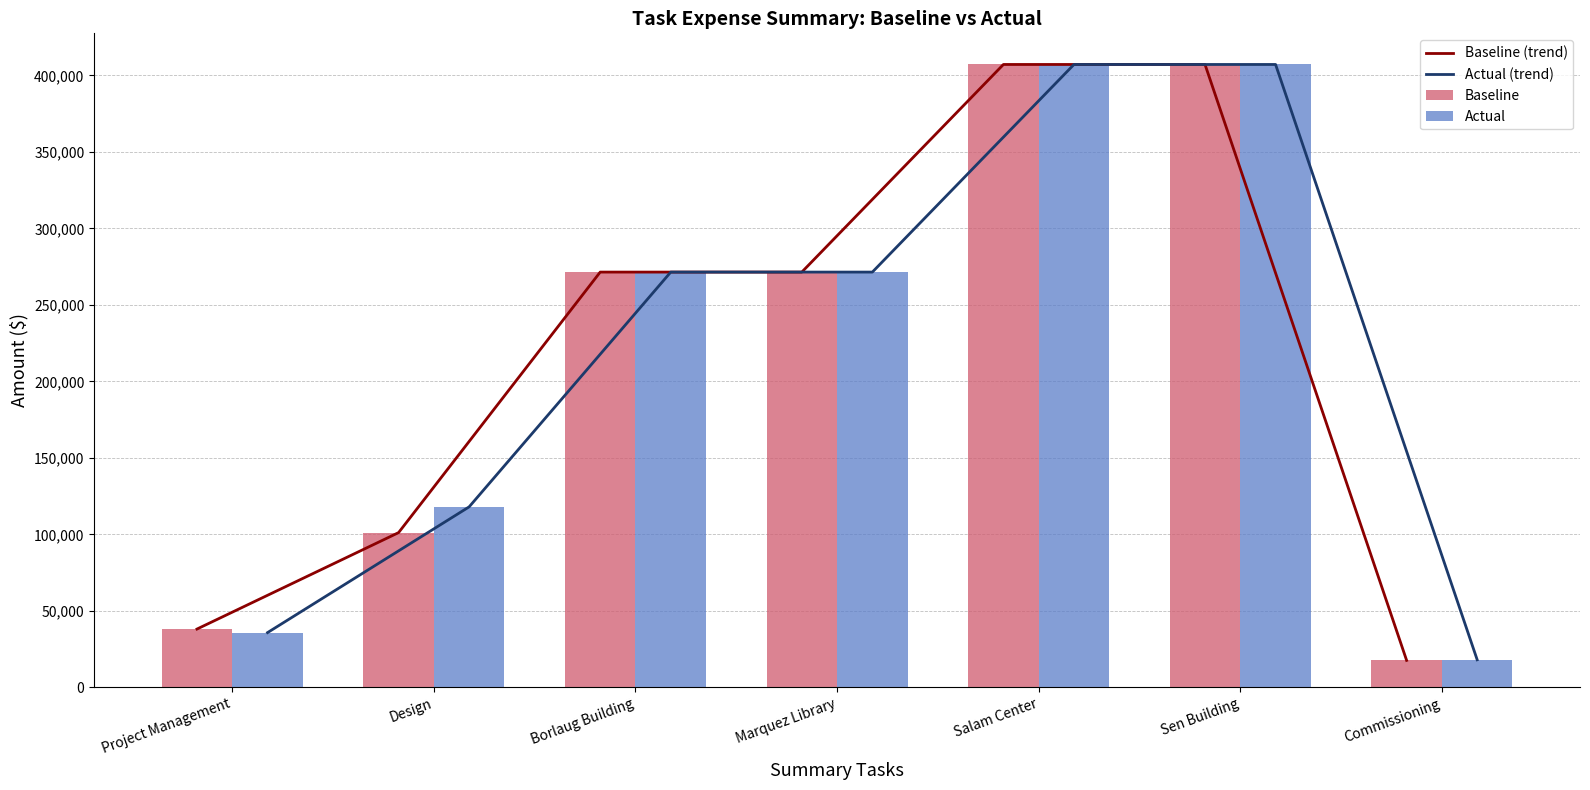

How many values in the Actual (trend) series are below 271400?

3